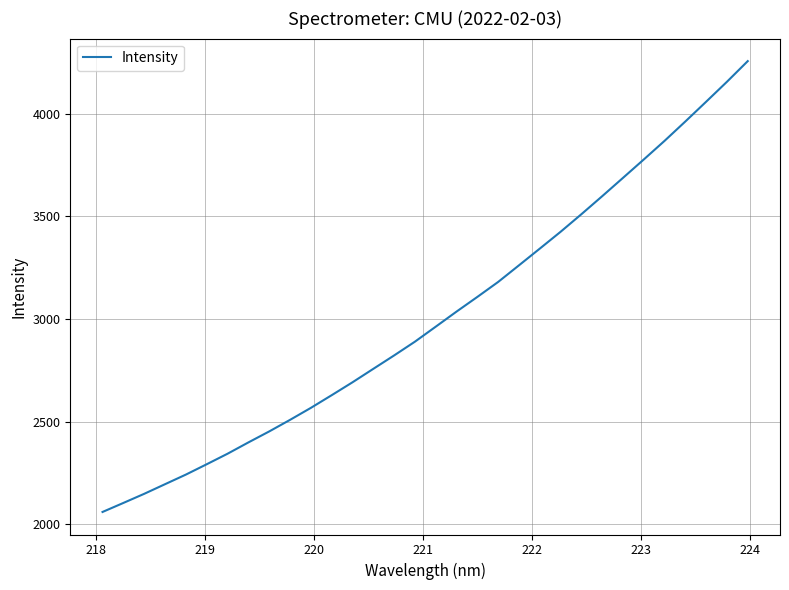

What is the greatest value displayed?

4256.4